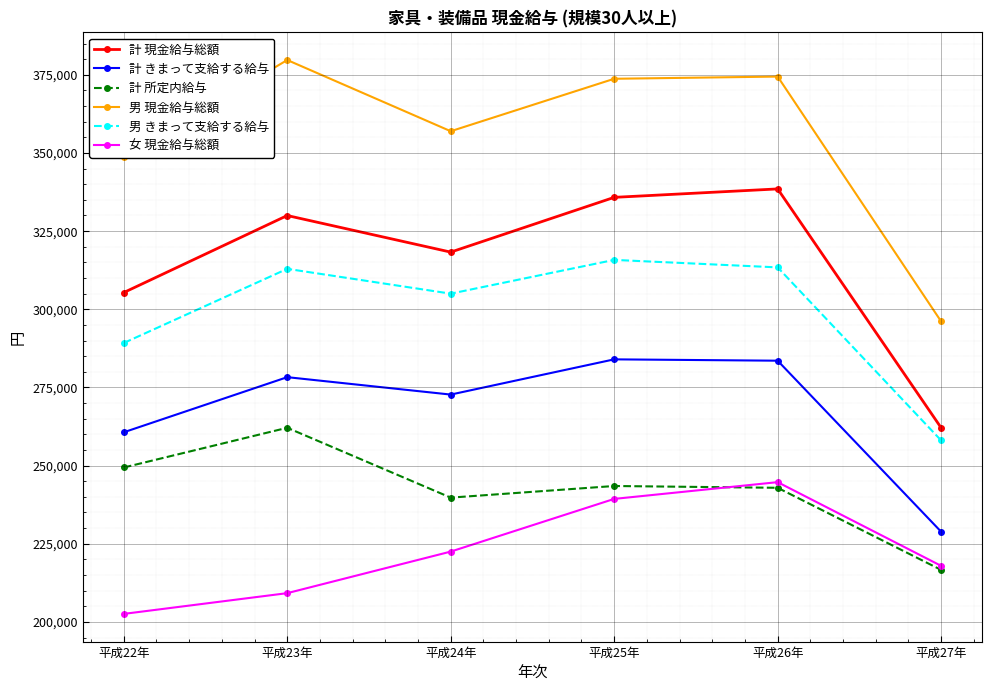

True or false: 男 きまって支給する給与 has more than 1 points higher than both neighbors.

True